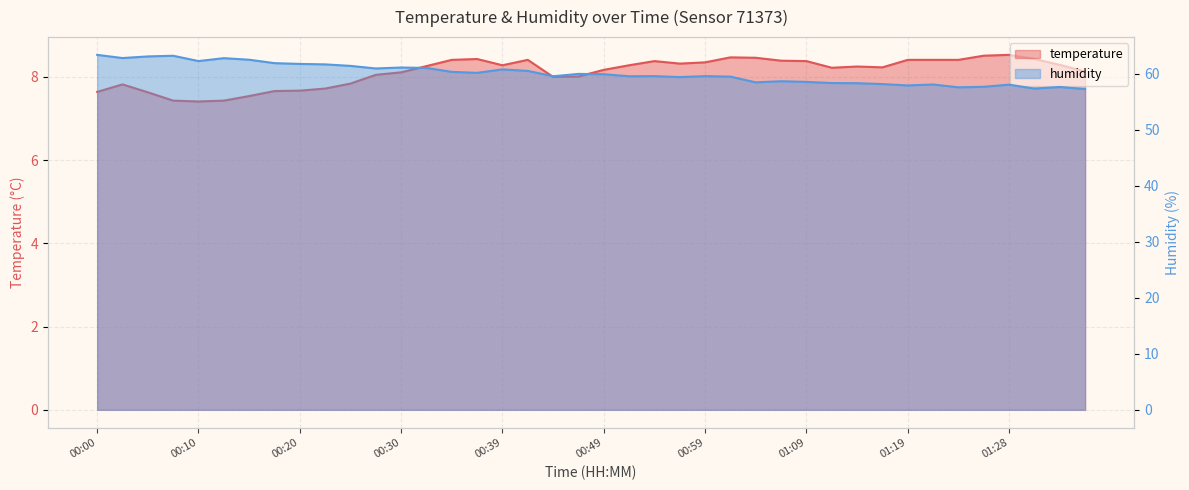

What is the label of the 32nd point from the right?

00:20